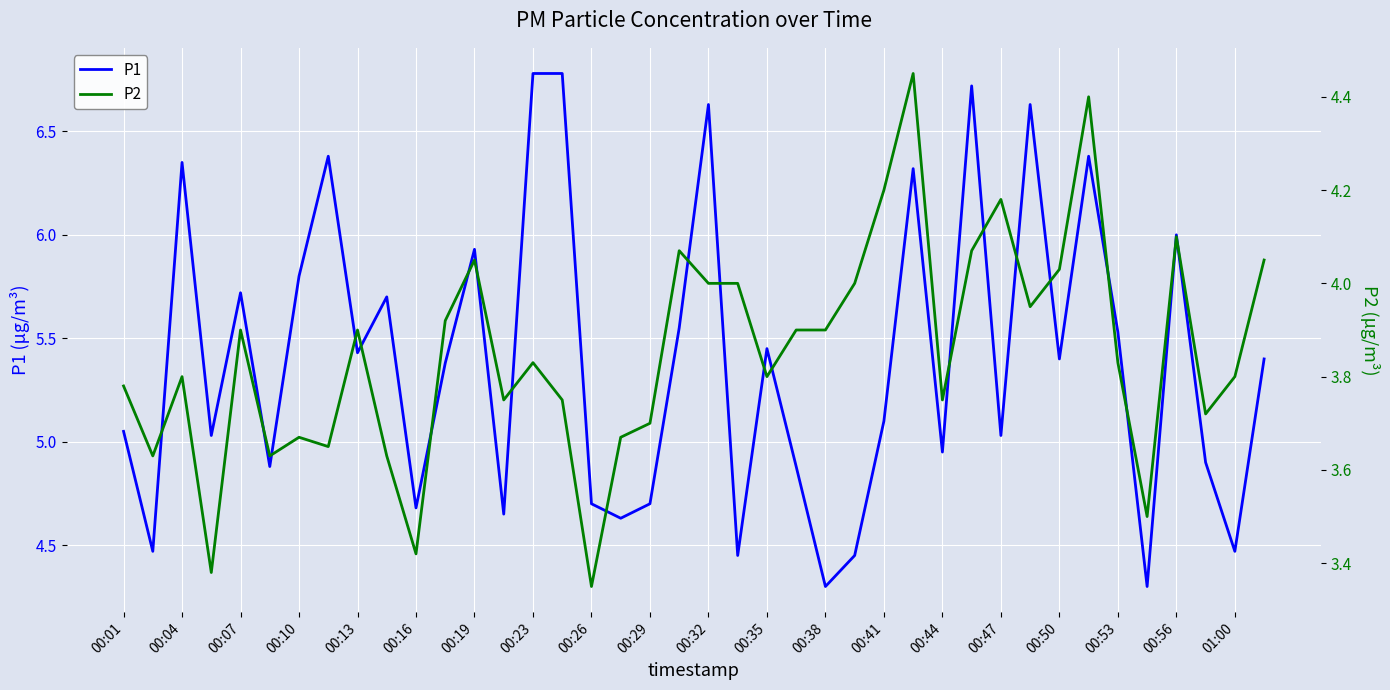

True or false: P1 and P2 intersect in this chart.

False